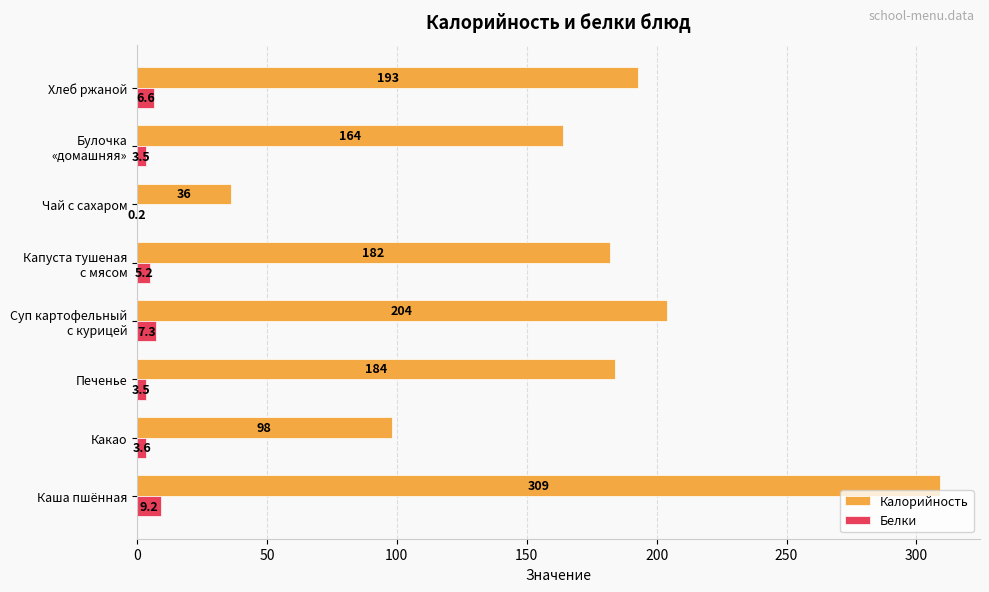

What is the approximate value of Калорийность at Печенье?

184.0